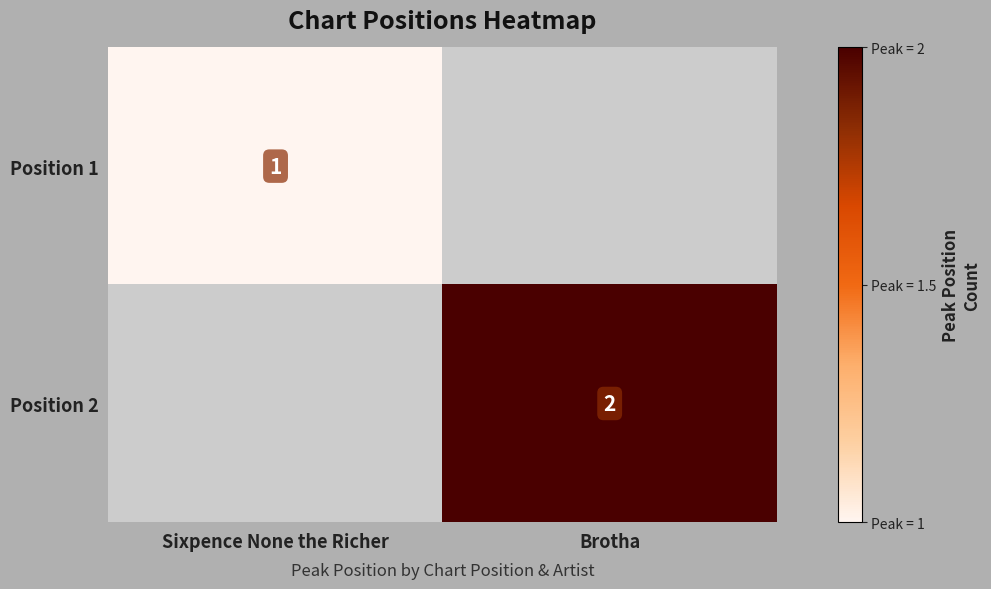

Is it true that Position 1 equals 1 at Sixpence None the Richer?

True